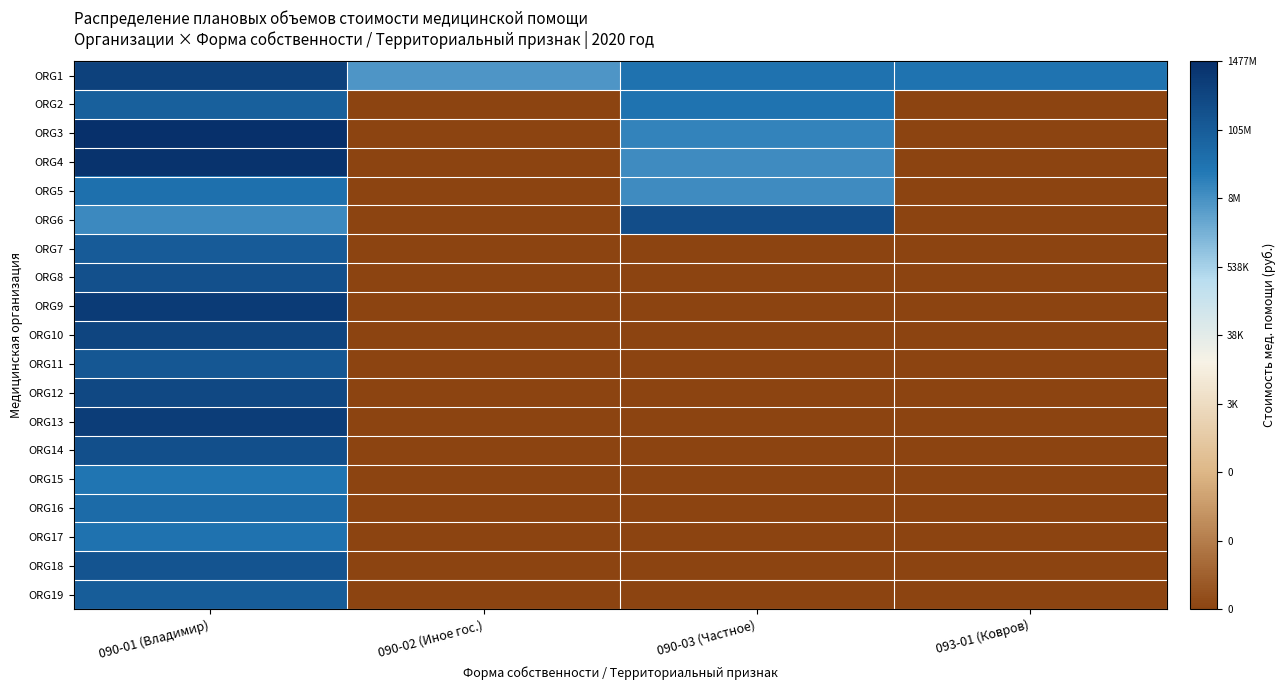

Rank the series by their maximum value, from highest to lowest.

ORG3, ORG4, ORG9, ORG13, ORG1, ORG10, ORG12, ORG6, ORG14, ORG8, ORG18, ORG11, ORG7, ORG19, ORG2, ORG16, ORG5, ORG17, ORG15